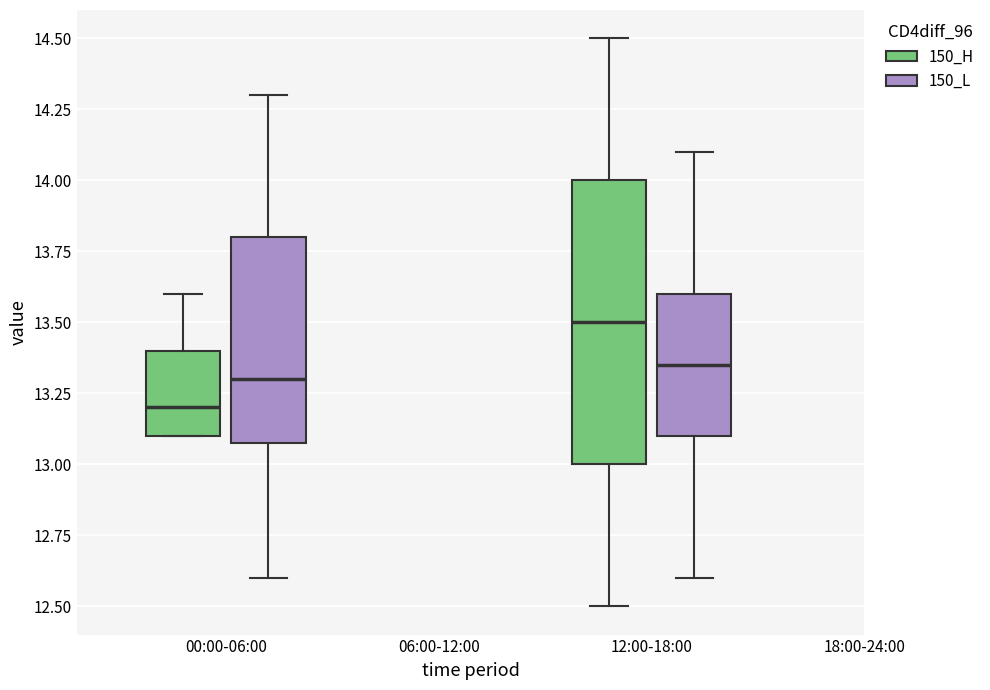

Which box's median line is the highest?

12:00-18:00 (150_H)